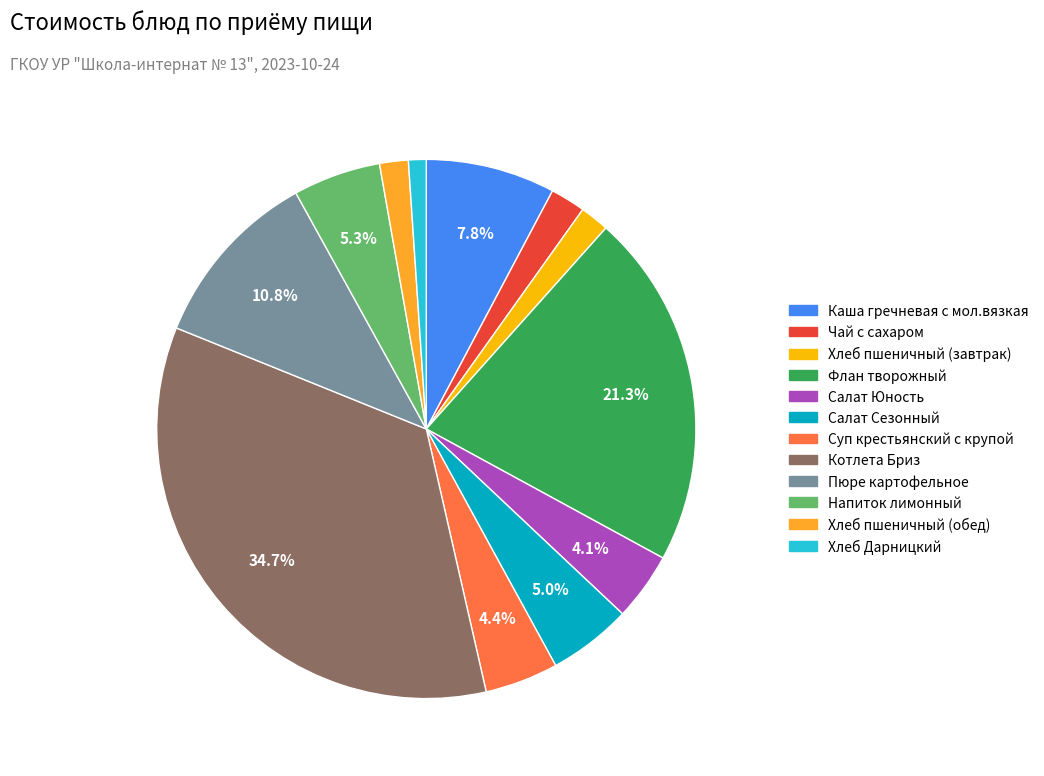

The Чай с сахаром slice represents 2% of the pie. True or false?

True